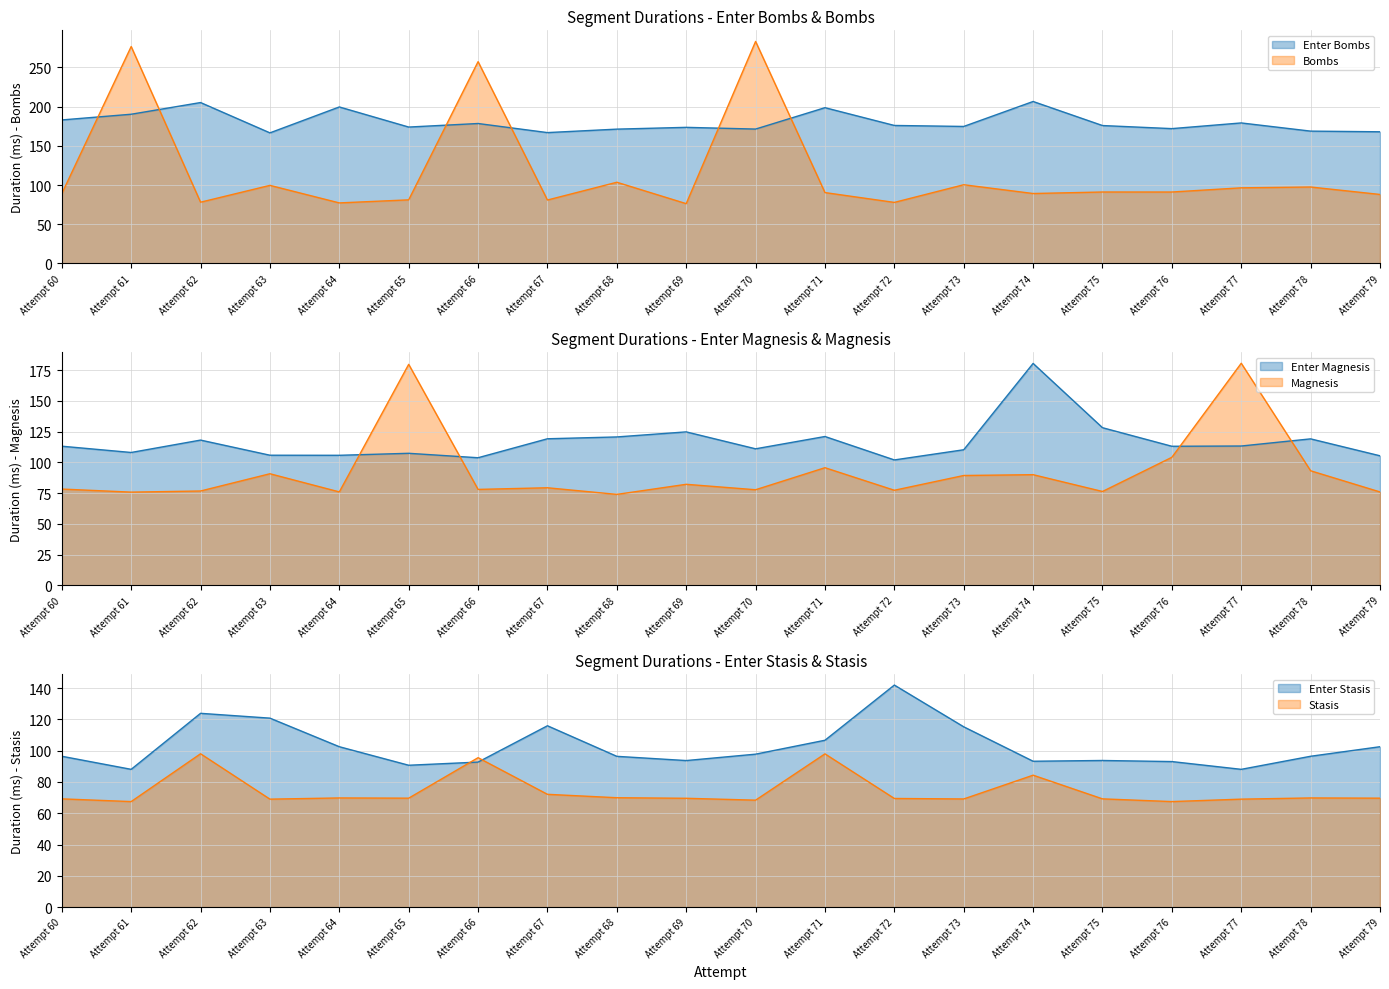

Which series has the largest total across all categories?

Enter Bombs